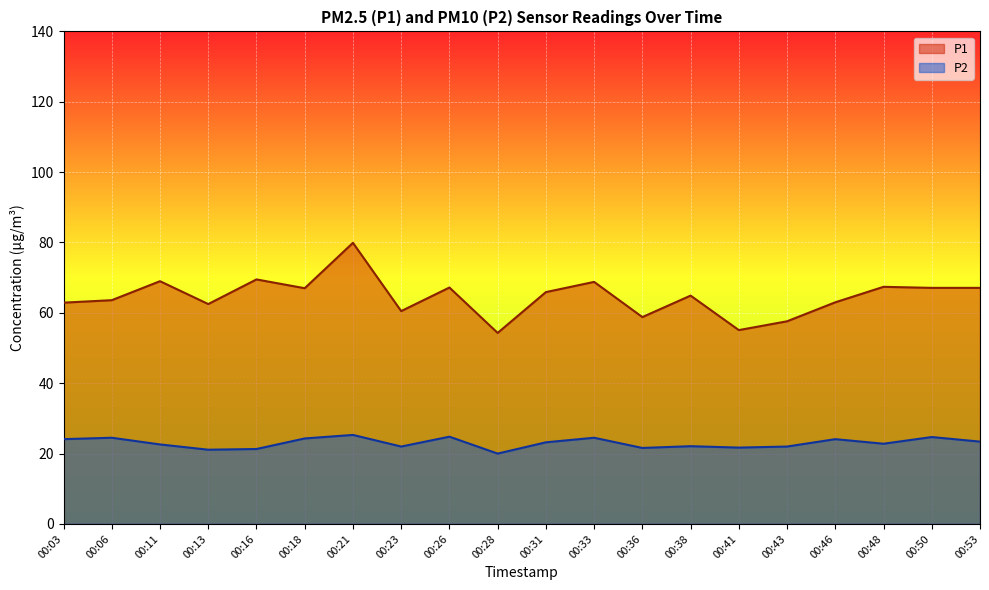

How many data points in P1 are above 65?

10